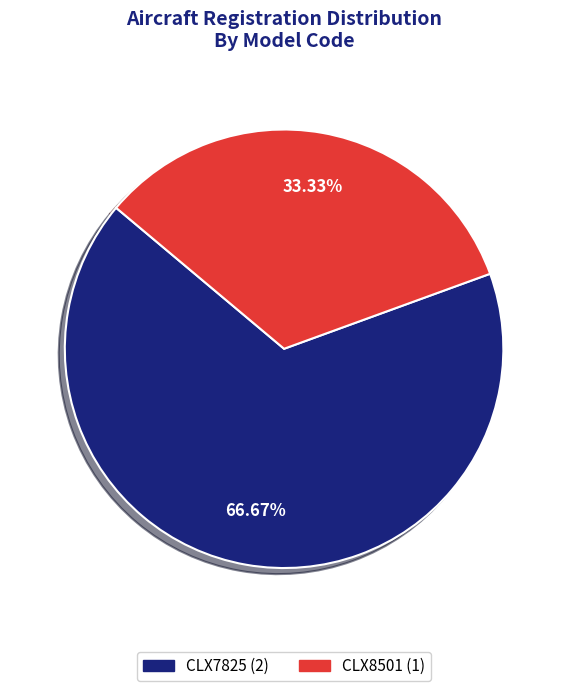

The CLX7825 slice represents 67% of the pie. True or false?

True